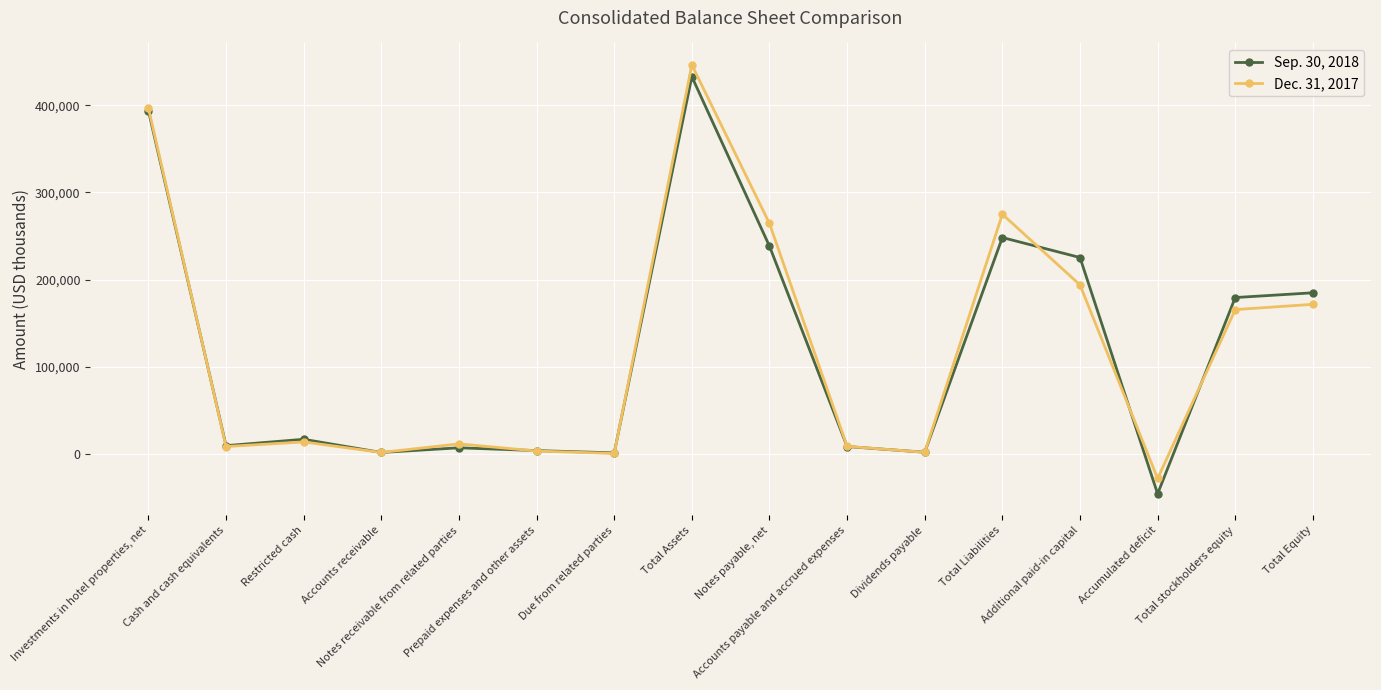

Where does the Dec. 31, 2017 series first go above 13521?

Investments in hotel properties, net